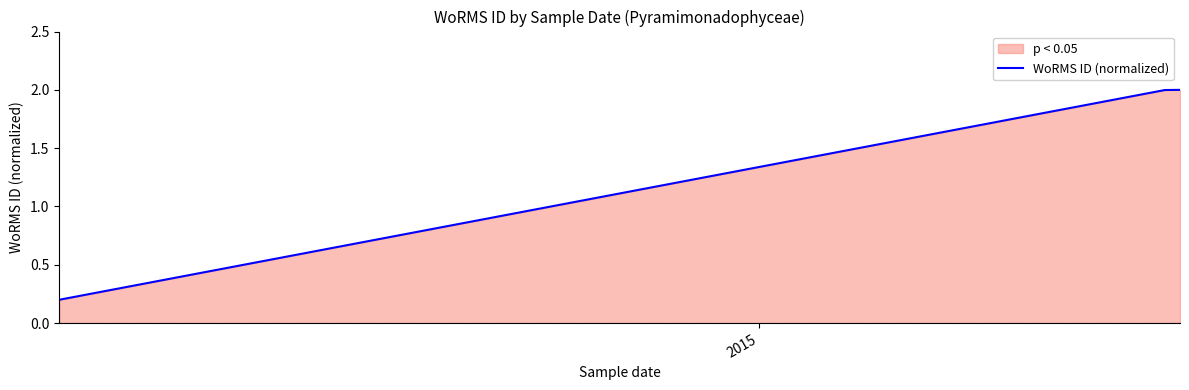

Is it true that the value at 2014 is 0.1?

False